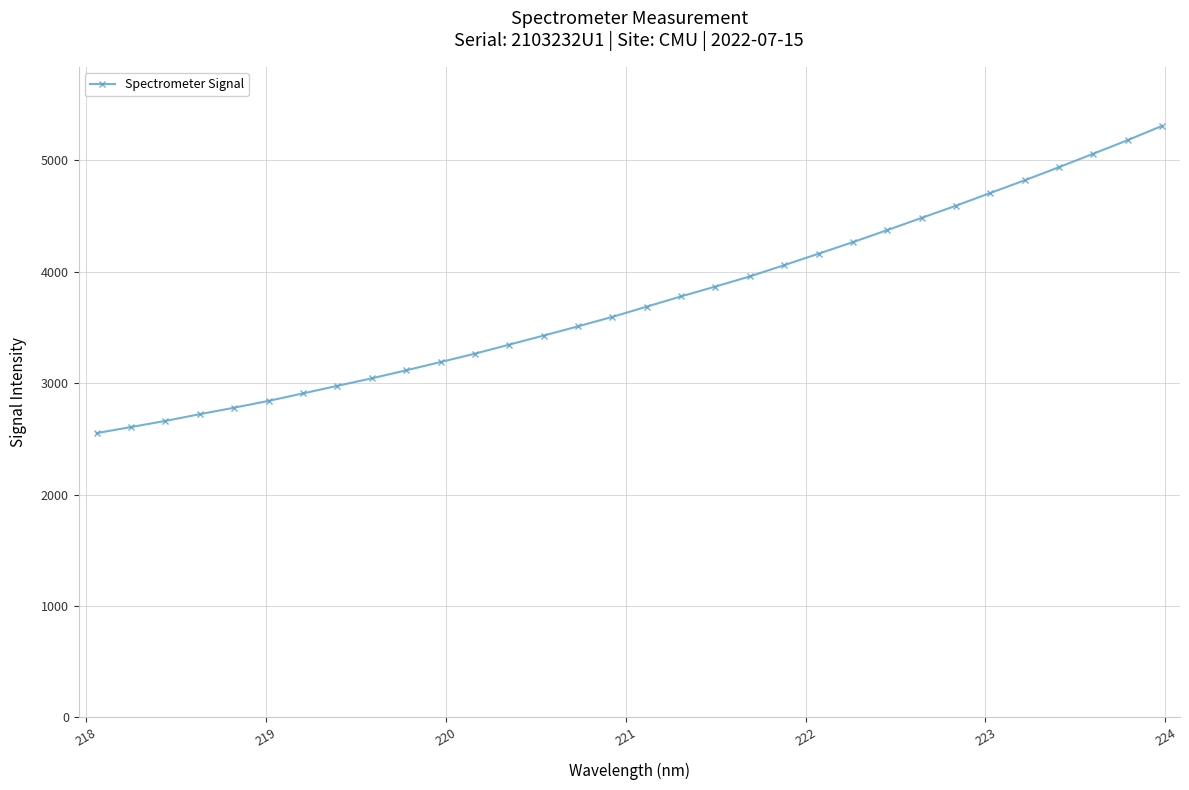

What is the average value?

3742.0